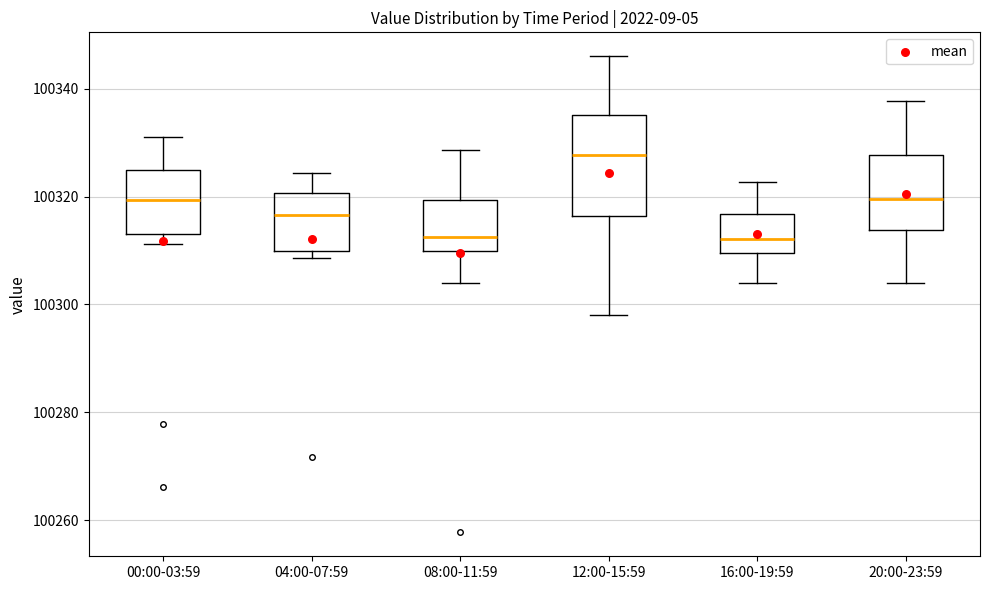

Reading left to right, read every box against the y-axis: the position of its median line, the range the box covers, and the ends of its whiskers. The values are not printed on the chart, so give them approximately, as read against the axis.

00:00-03:59: median 100320, box 100314 to 100324, whiskers 100312 to 100332
04:00-07:59: median 100316, box 100310 to 100320, whiskers 100308 to 100324
08:00-11:59: median 100312, box 100310 to 100320, whiskers 100304 to 100328
12:00-15:59: median 100328, box 100316 to 100336, whiskers 100298 to 100346
16:00-19:59: median 100312, box 100310 to 100316, whiskers 100304 to 100322
20:00-23:59: median 100320, box 100314 to 100328, whiskers 100304 to 100338